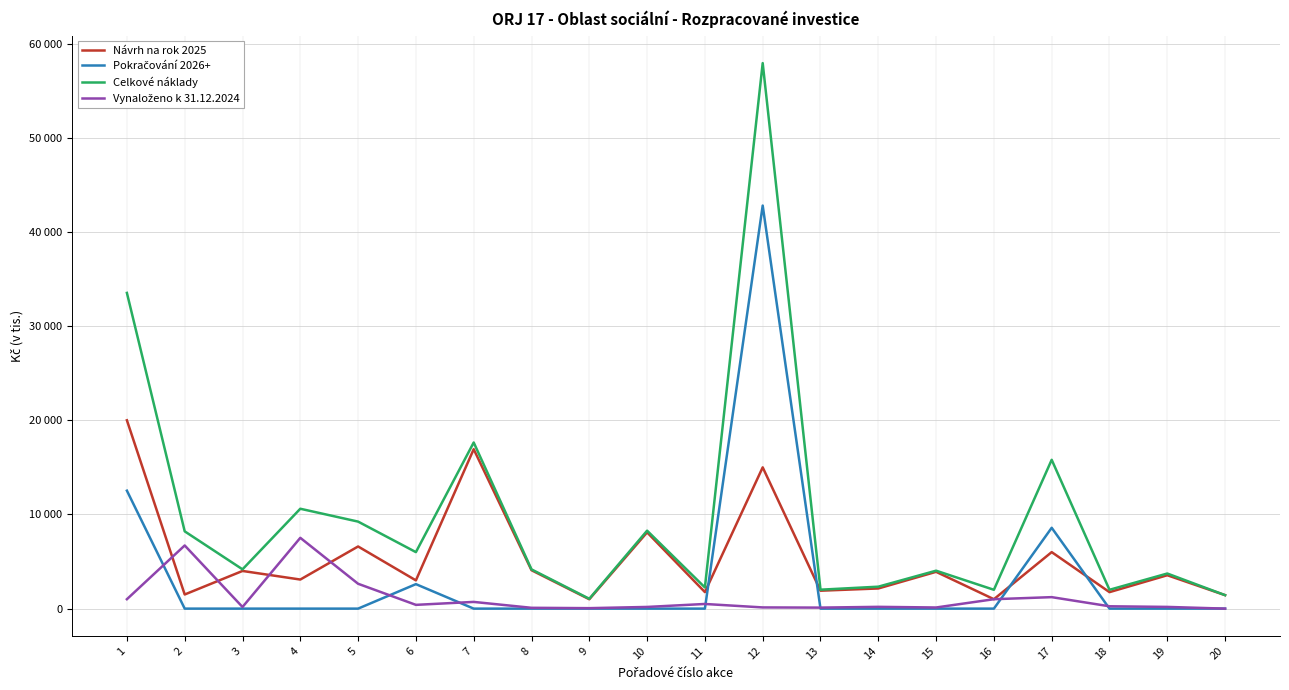

Which series has the largest range (max minus min)?

Celkové náklady